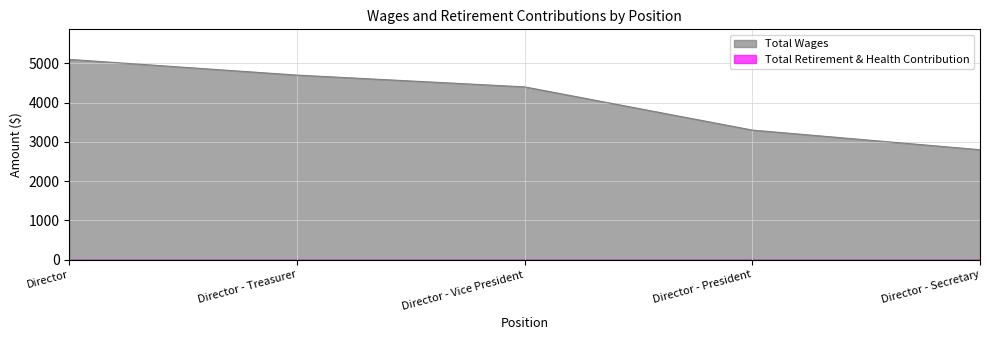

The chart shows a value of 4400 at Director - Vice President. True or false?

True